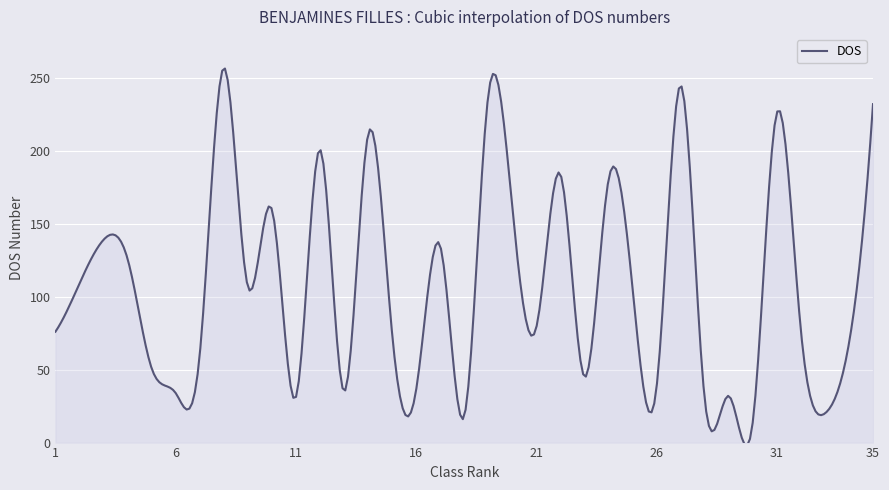

What is the maximum value shown in the chart?

256.4